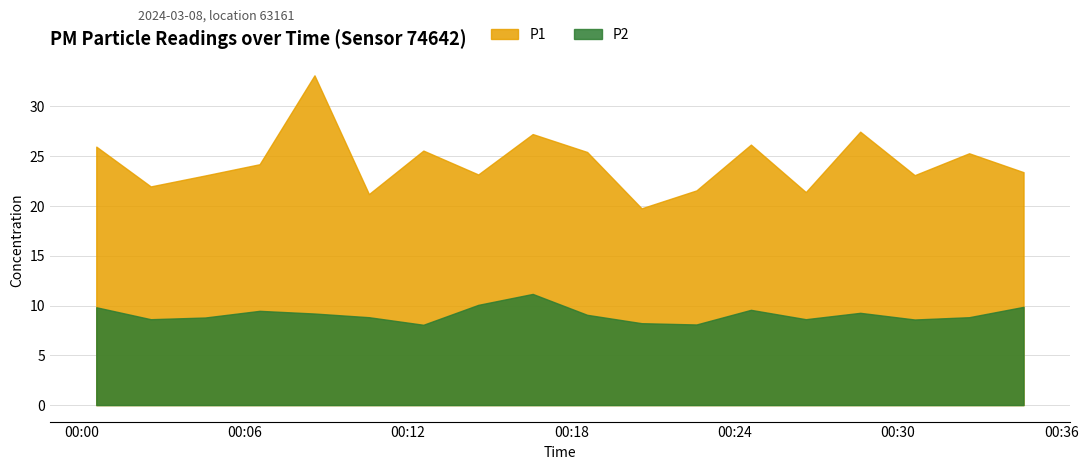

How many lines are shown in the chart?

2